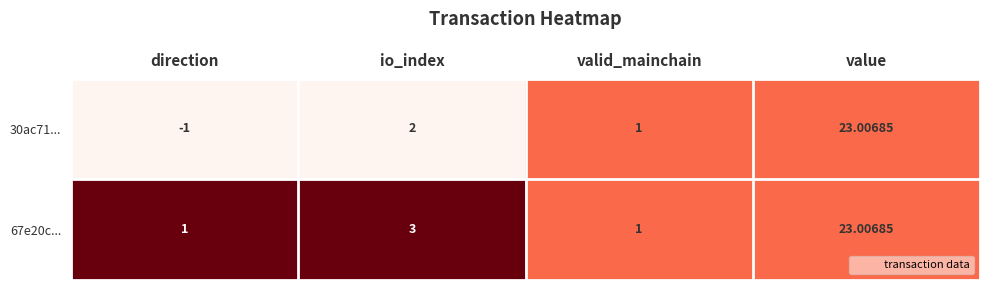

At how many categories does at least one series exceed 0?

4